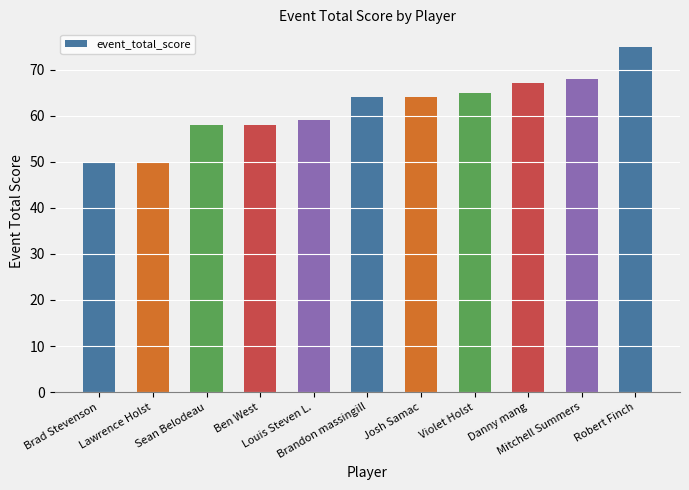

What is the change in value from Josh Samac to Robert Finch?

+11